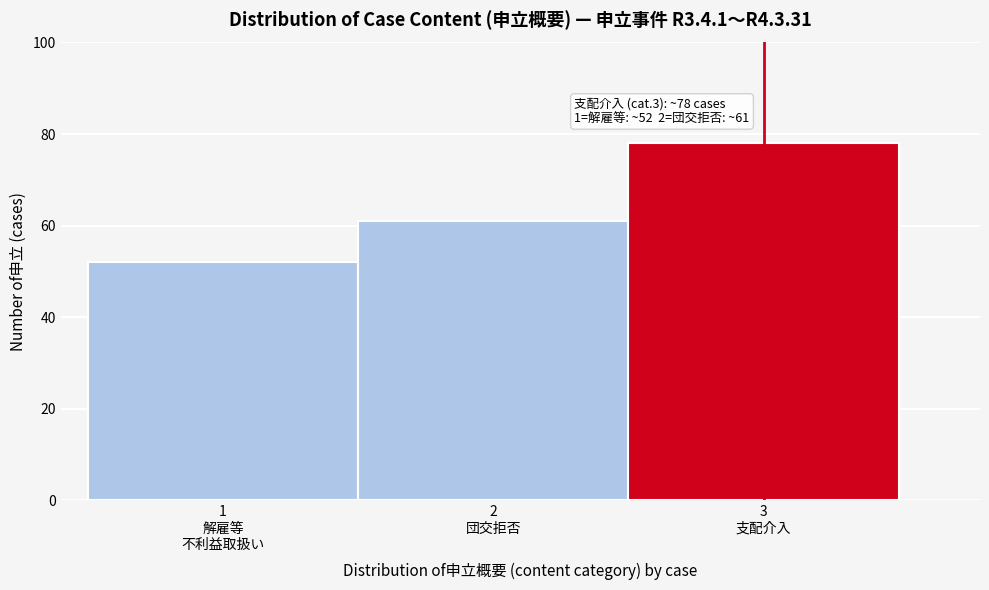

Reading left to right, what are all the values shown in this chart?

52	61	78